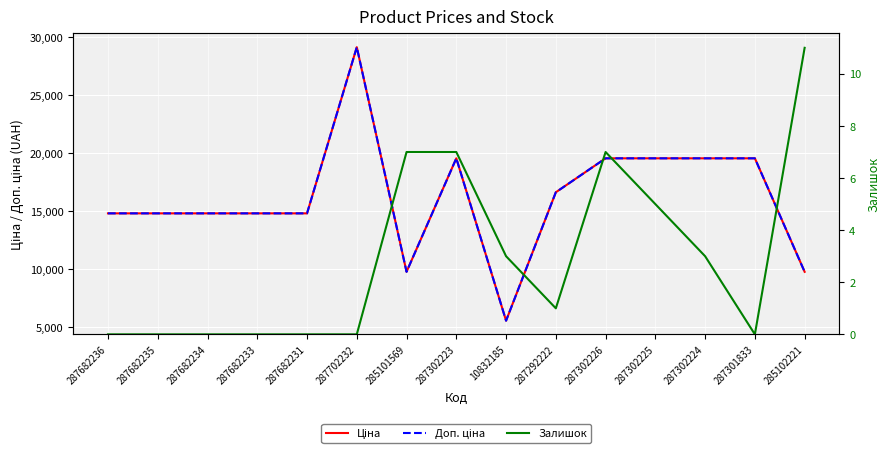

What is the difference between the Залишок values at 287292222 and 287302223?

6.0